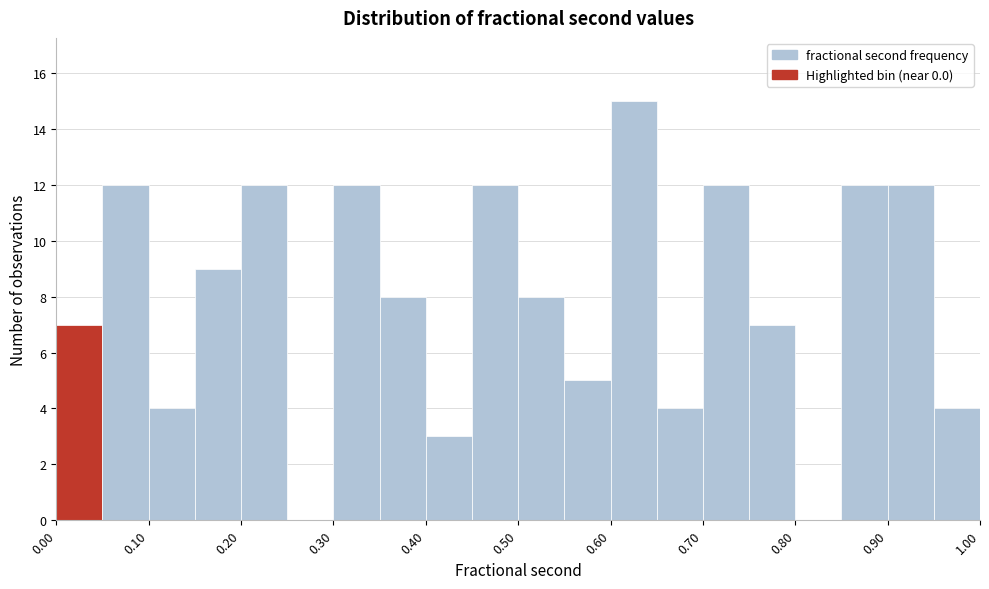

Over which range of the x-axis is the bar tallest?

0.60 to 0.65